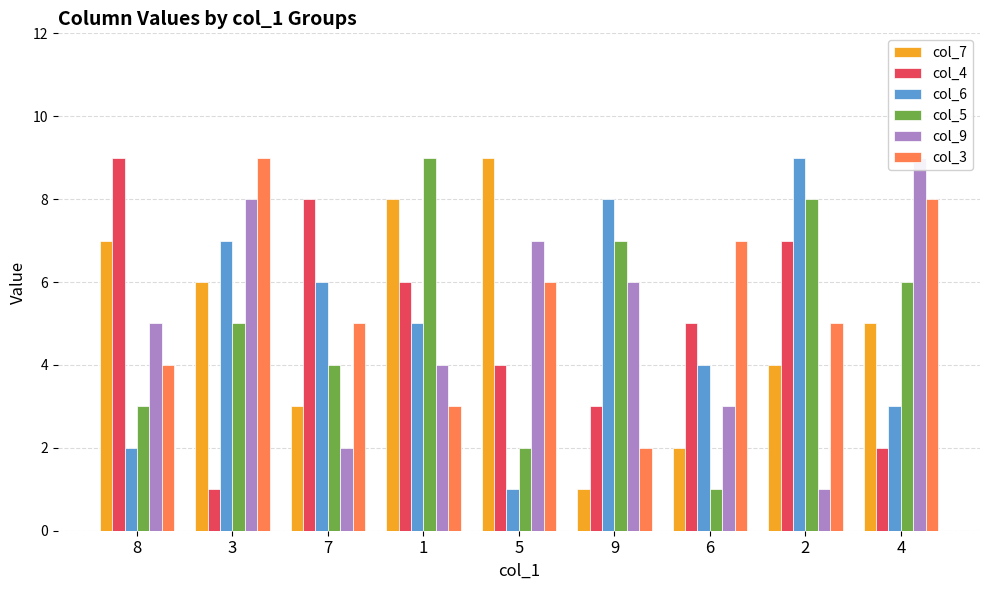

What is the difference between the maximum and minimum values in the col_3 series?

7